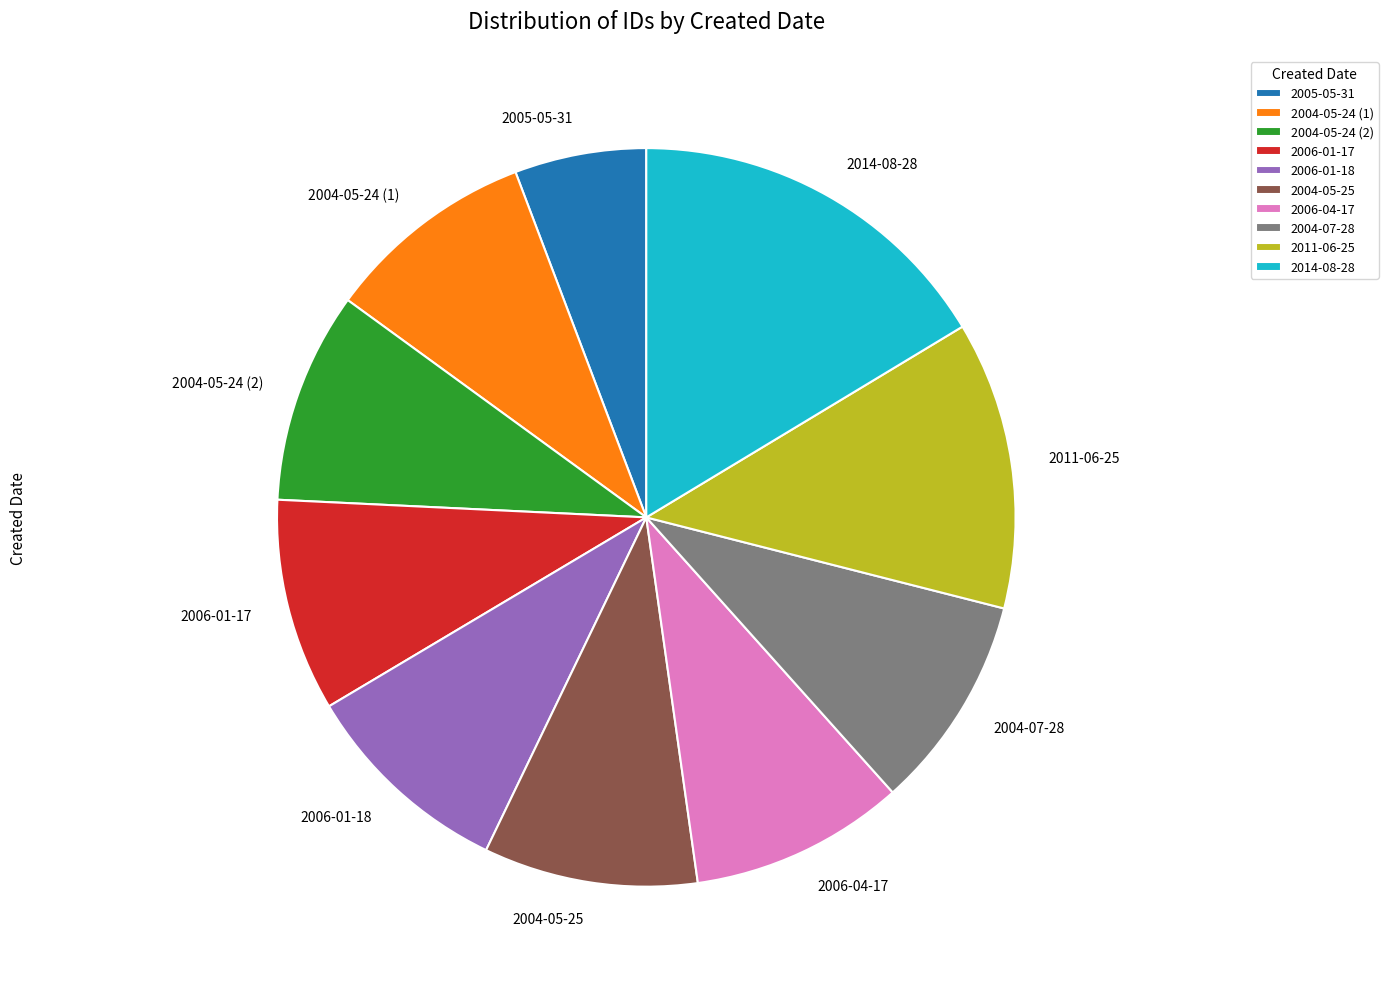

Do 2006-04-17 and 2004-05-25 together represent more than half of the pie?

No